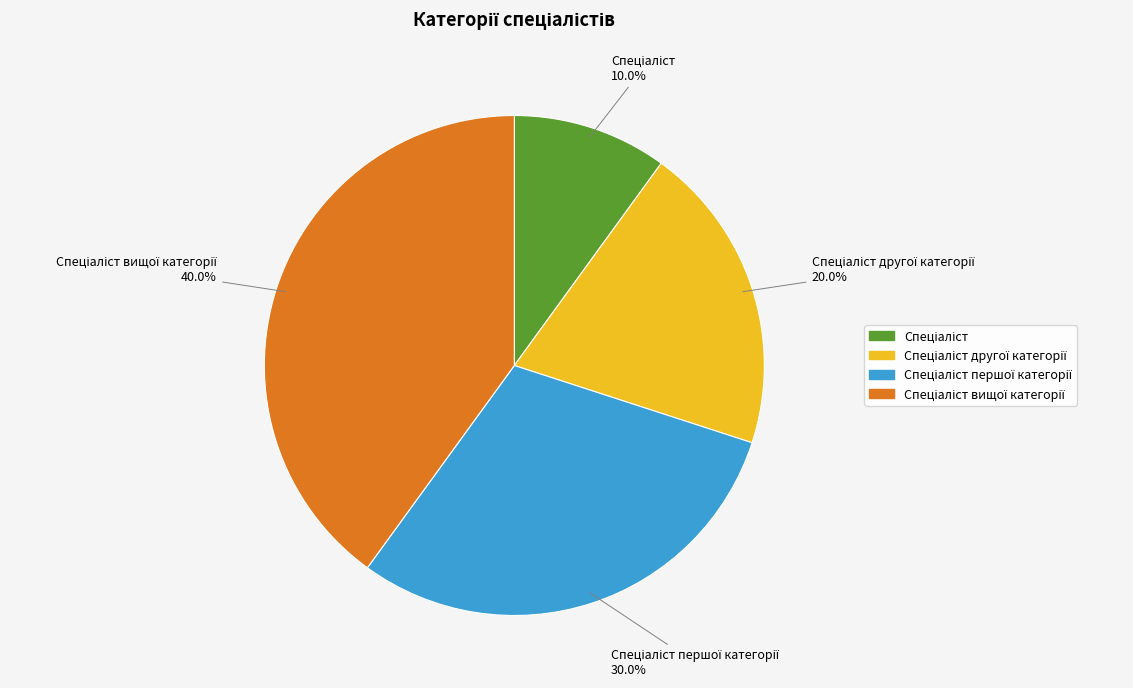

Does any single category account for the majority?

No